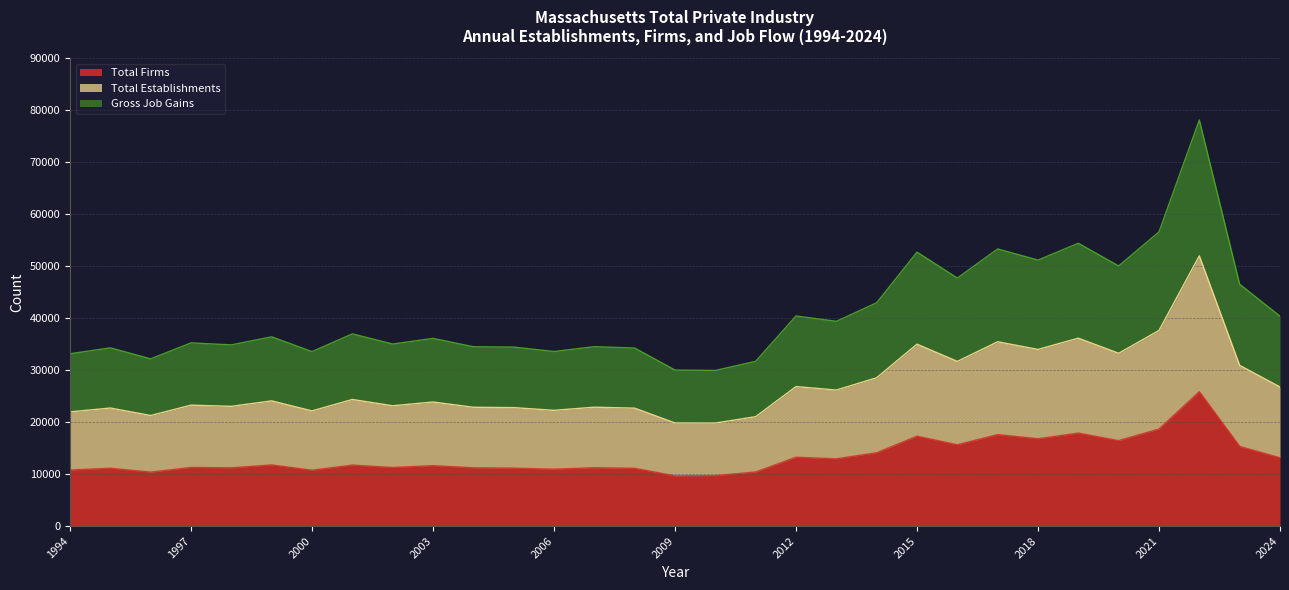

What is the difference between the Gross Job Gains values at 2013 and 2012?

669